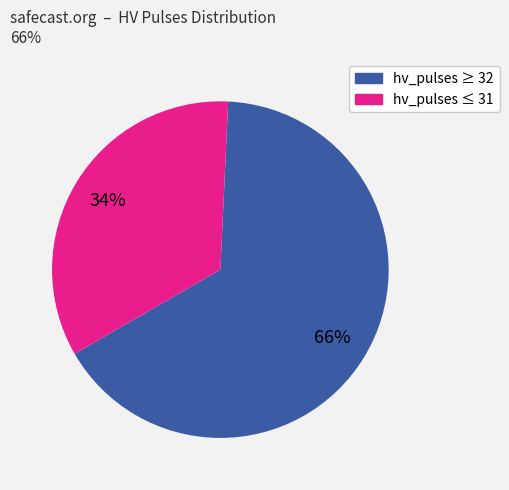

Is there a majority slice in this chart?

Yes